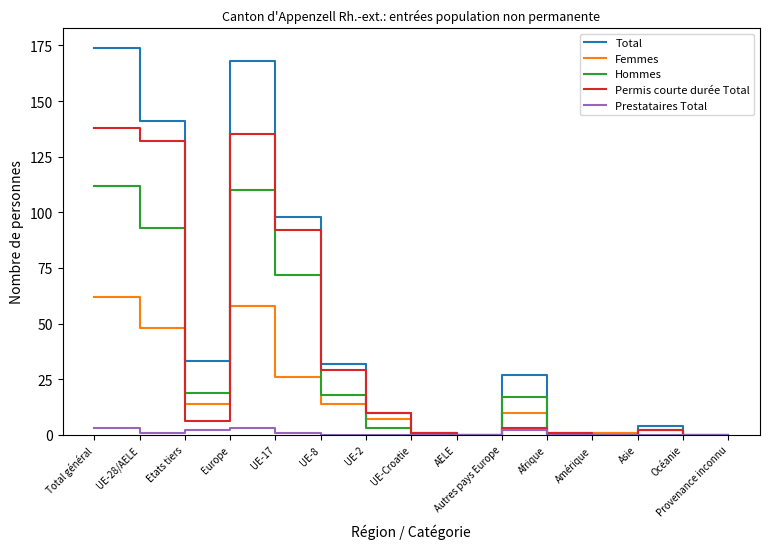

In Hommes, how many points are higher than both neighbors (excluding endpoints)?

3